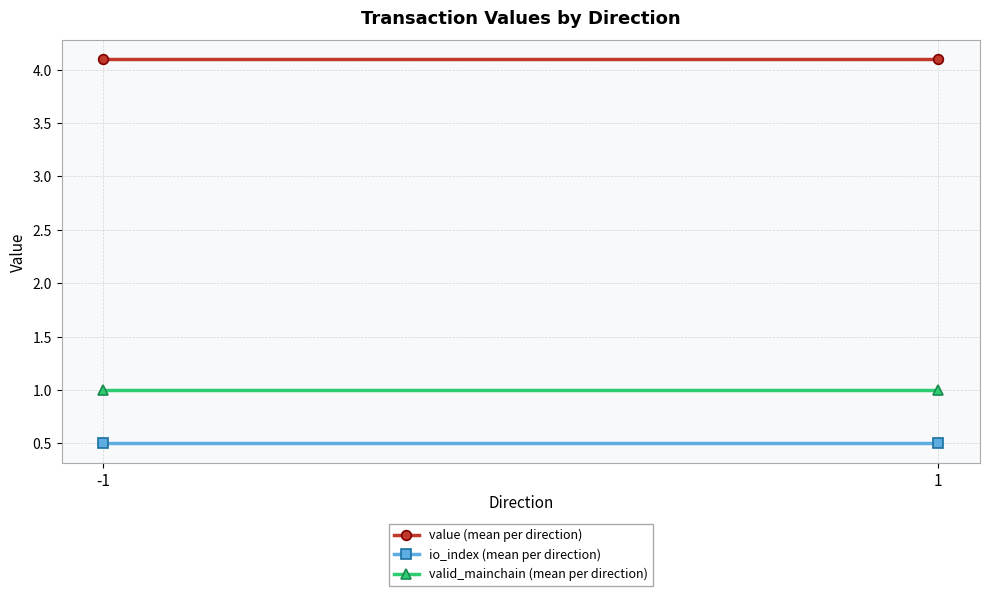

What is the sum of the value (mean per direction) values at -1 and 1?

8.2